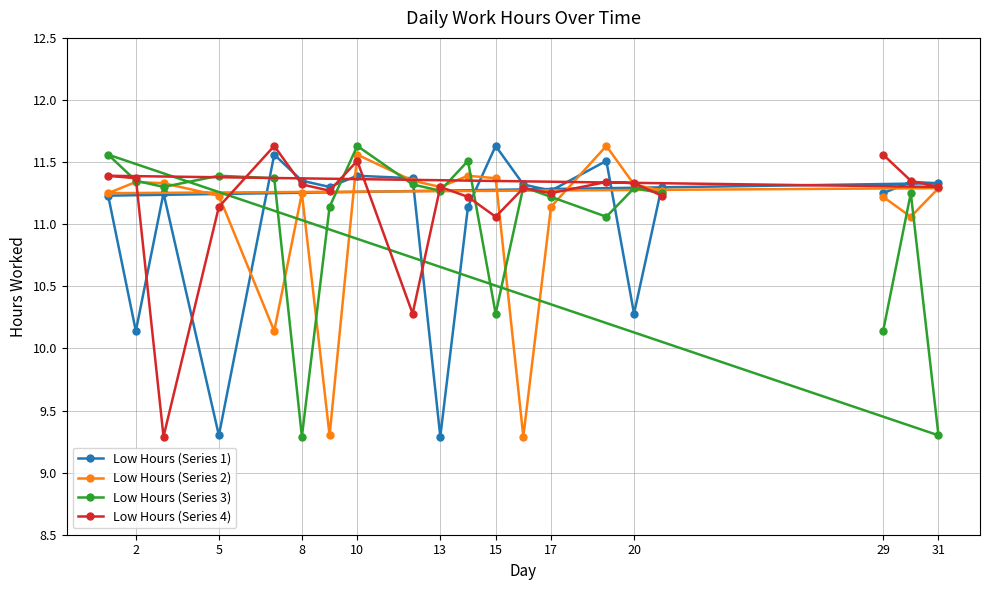

How many data points in Low Hours (Series 2) are less than 11?

3